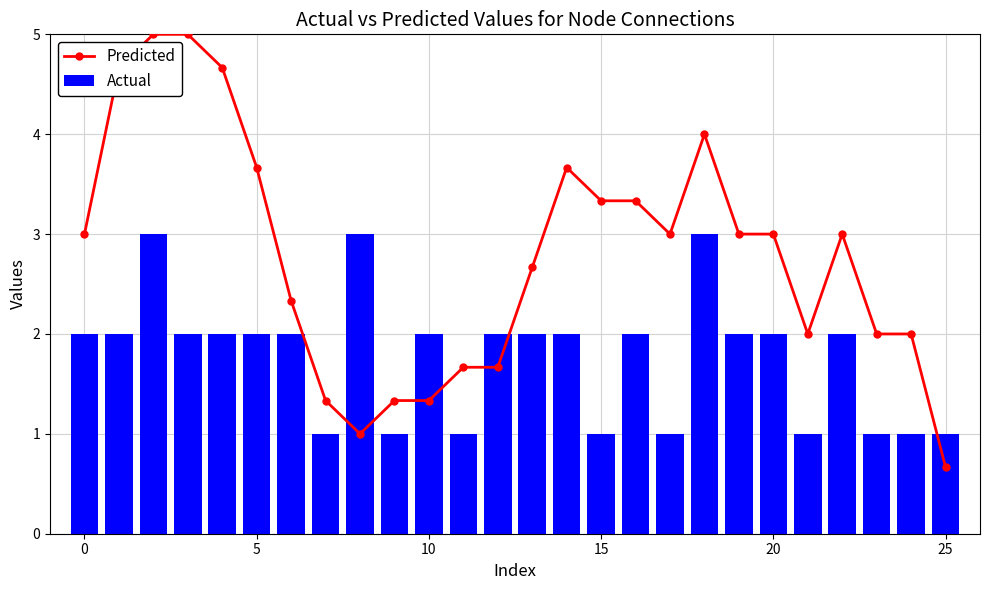

What is the label of the 11th bar from the right?

15